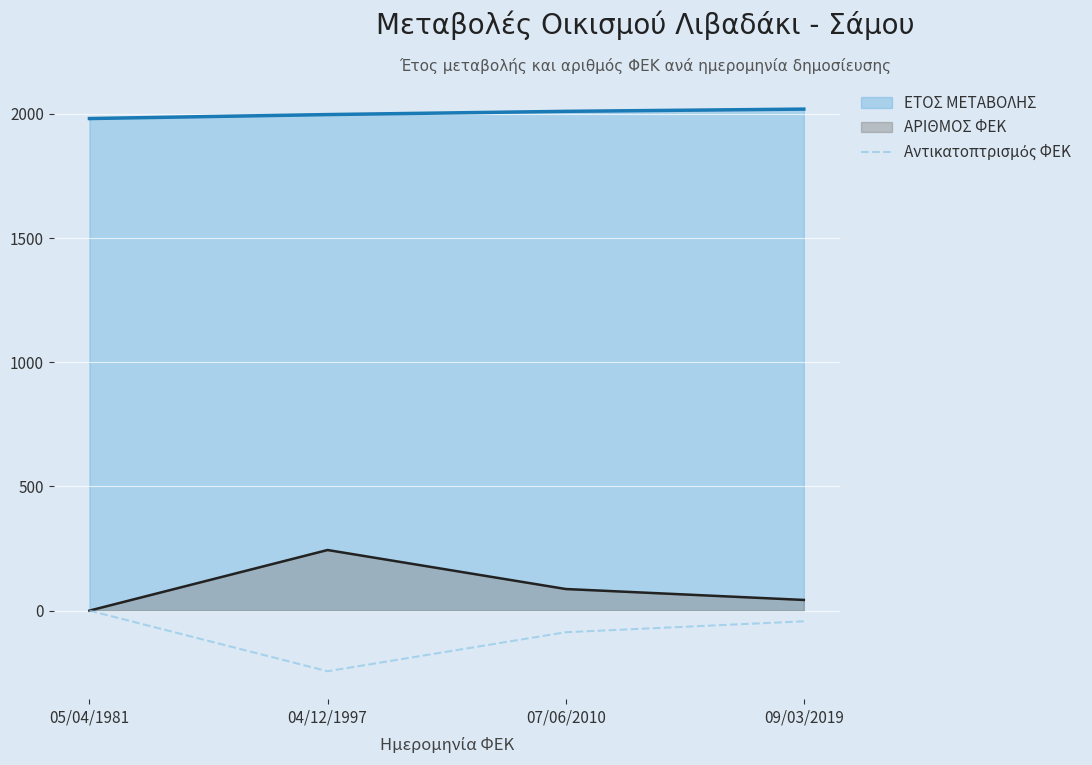

Count the ΑΡΙΘΜΟΣ ΦΕΚ values in the range 43 to 244.

3